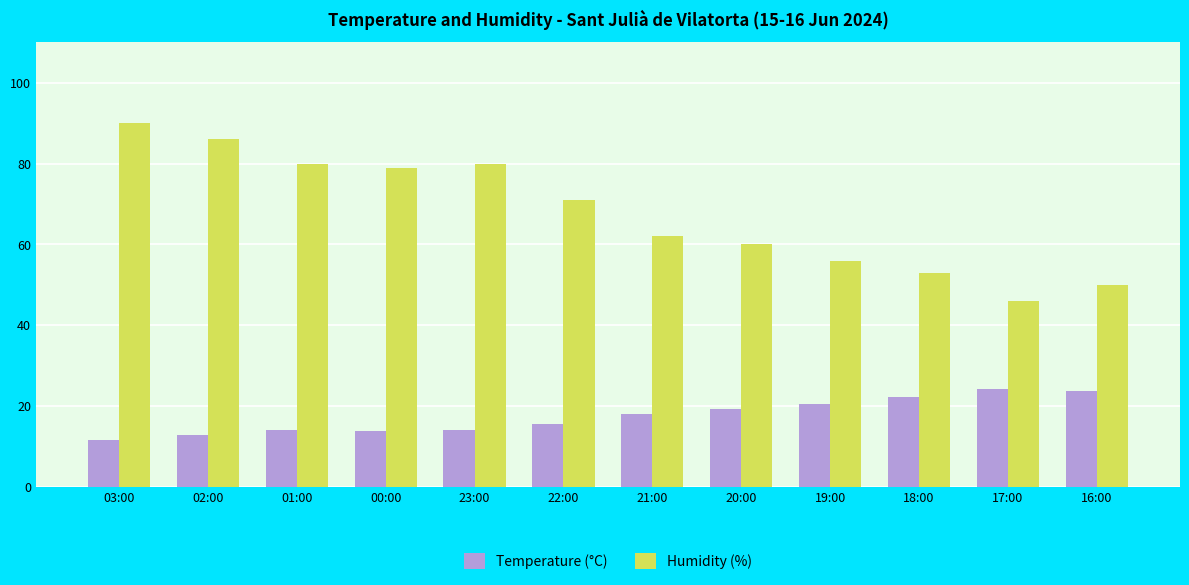

What is the difference between the maximum and minimum values in the Humidity (%) series?

44.0